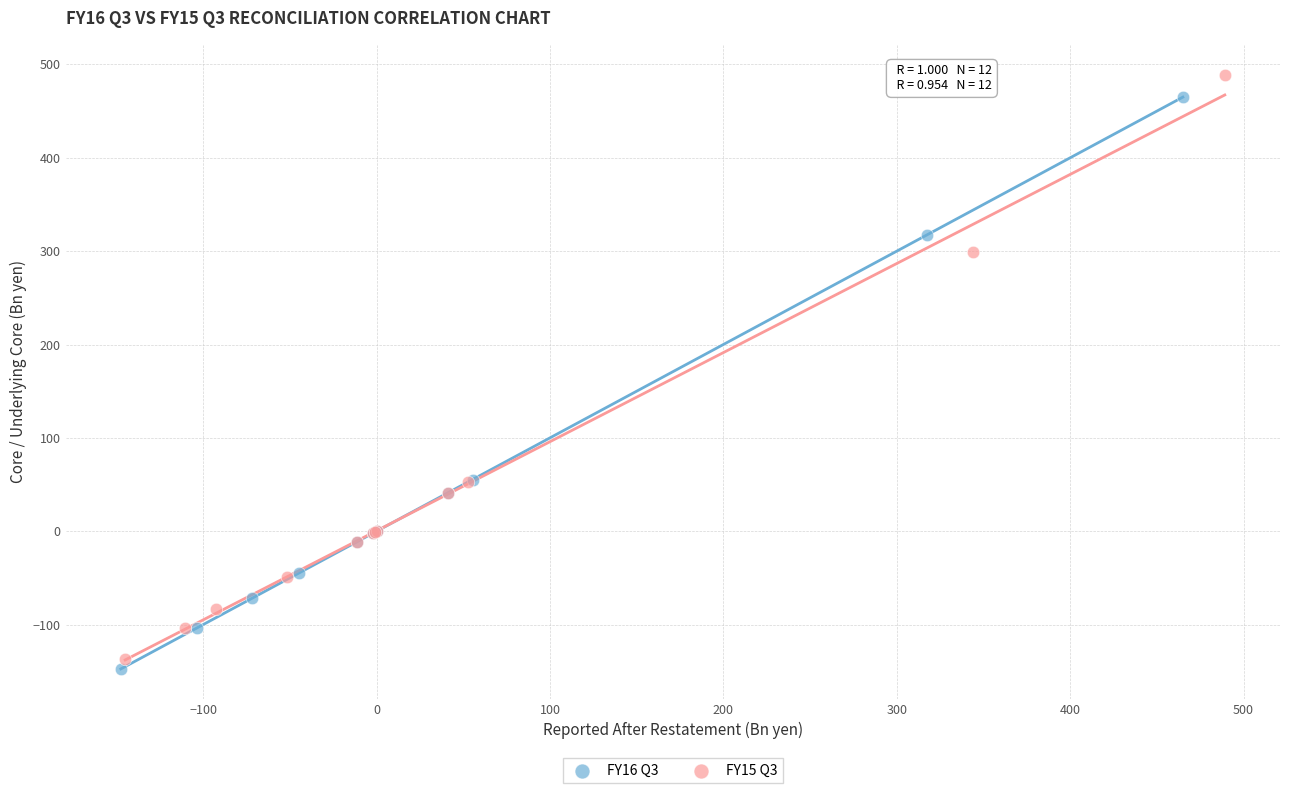

Which series reaches the minimum Y coordinate?

FY16 Q3